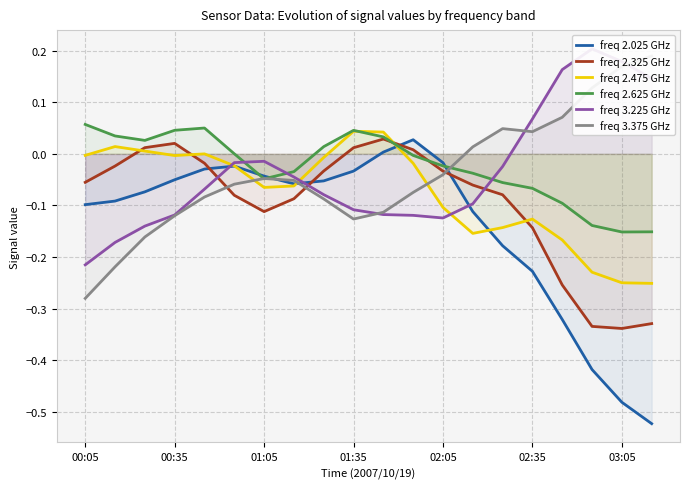

Between 17 and 00:05, which is larger?

00:05